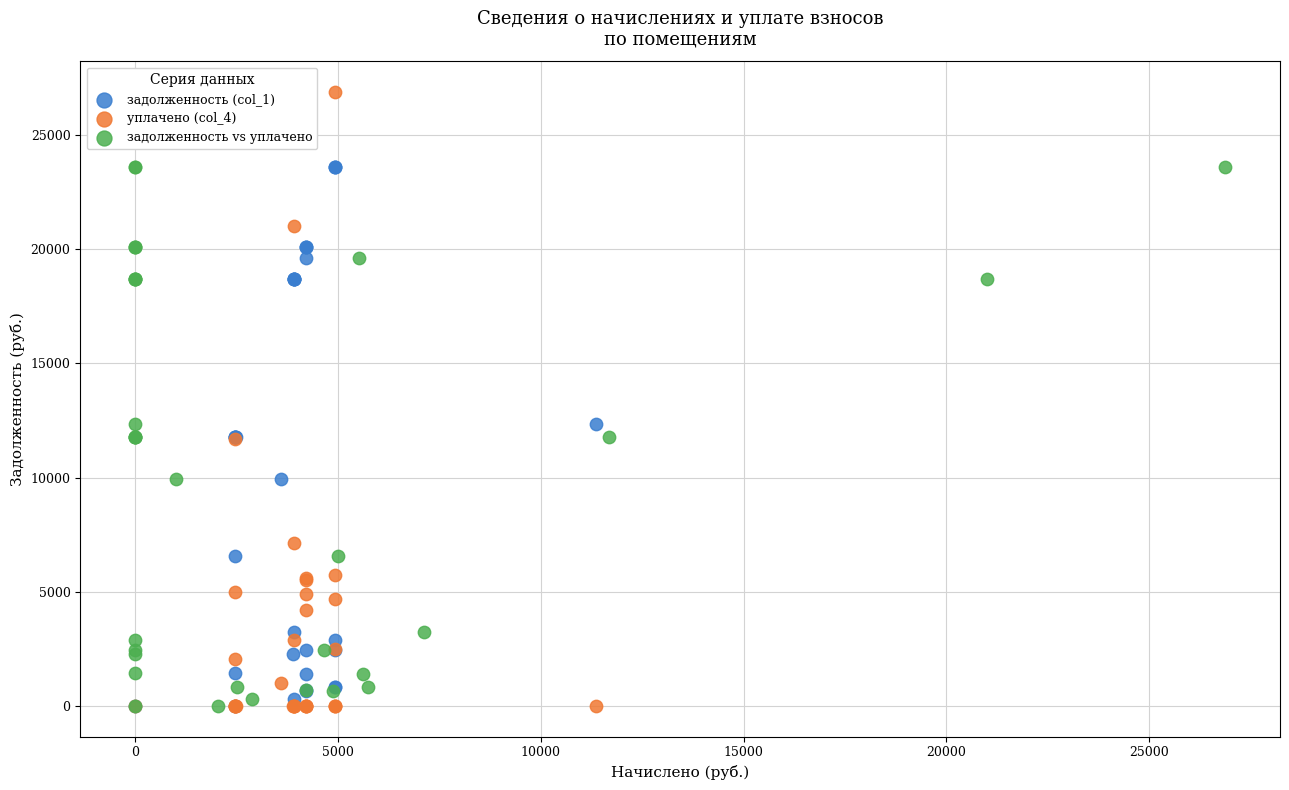

Which series has the widest spread of Y values?

уплачено (col_4)